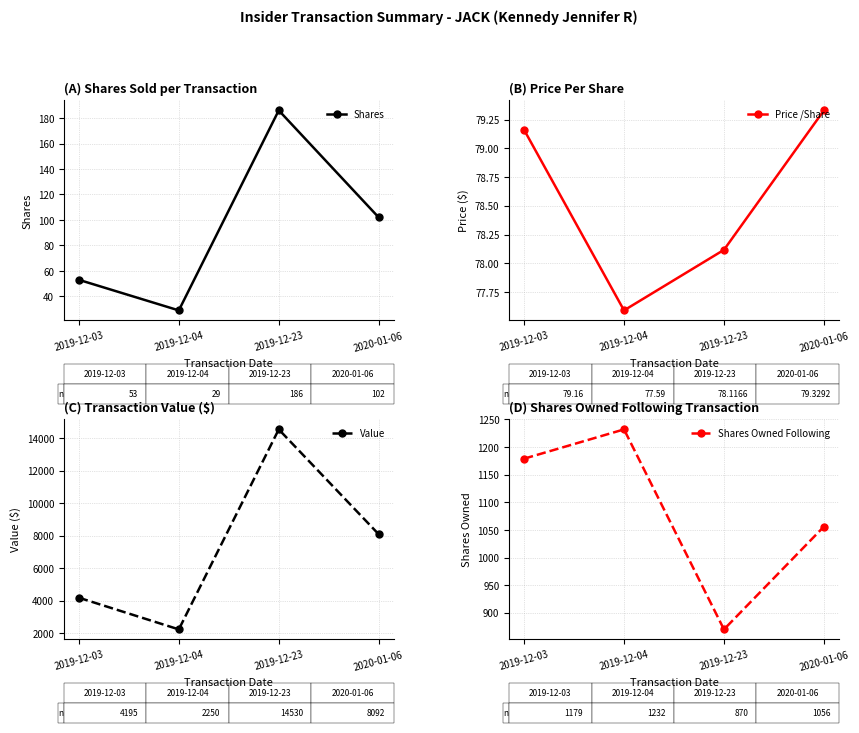

Which series has the widest spread of values?

Value